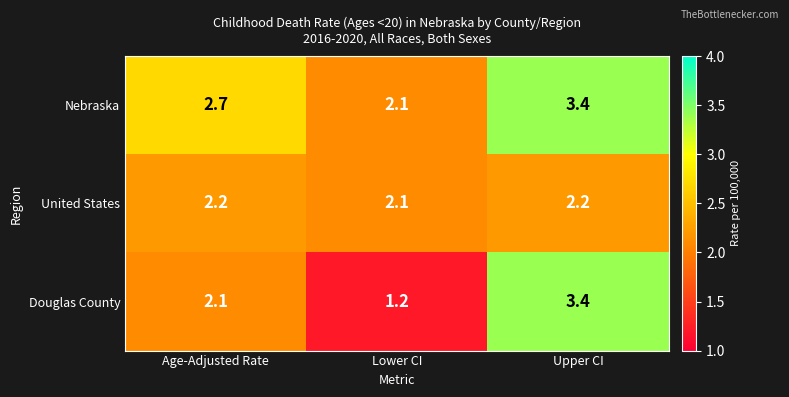

Is it true that United States equals 1.4 at Upper CI?

False